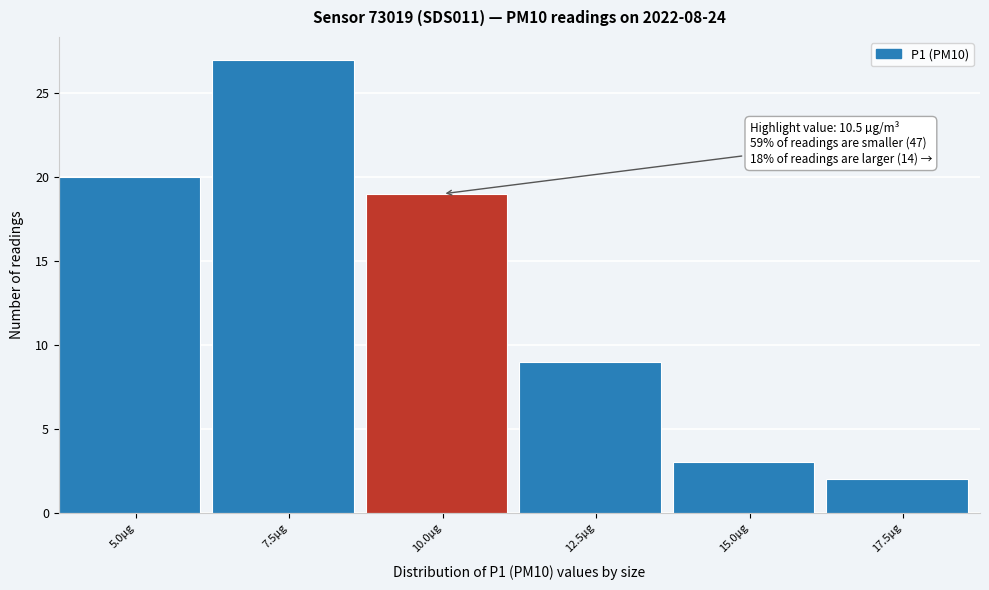

Reading right to left, what are all the values shown in this chart?

2	3	9	19	27	20